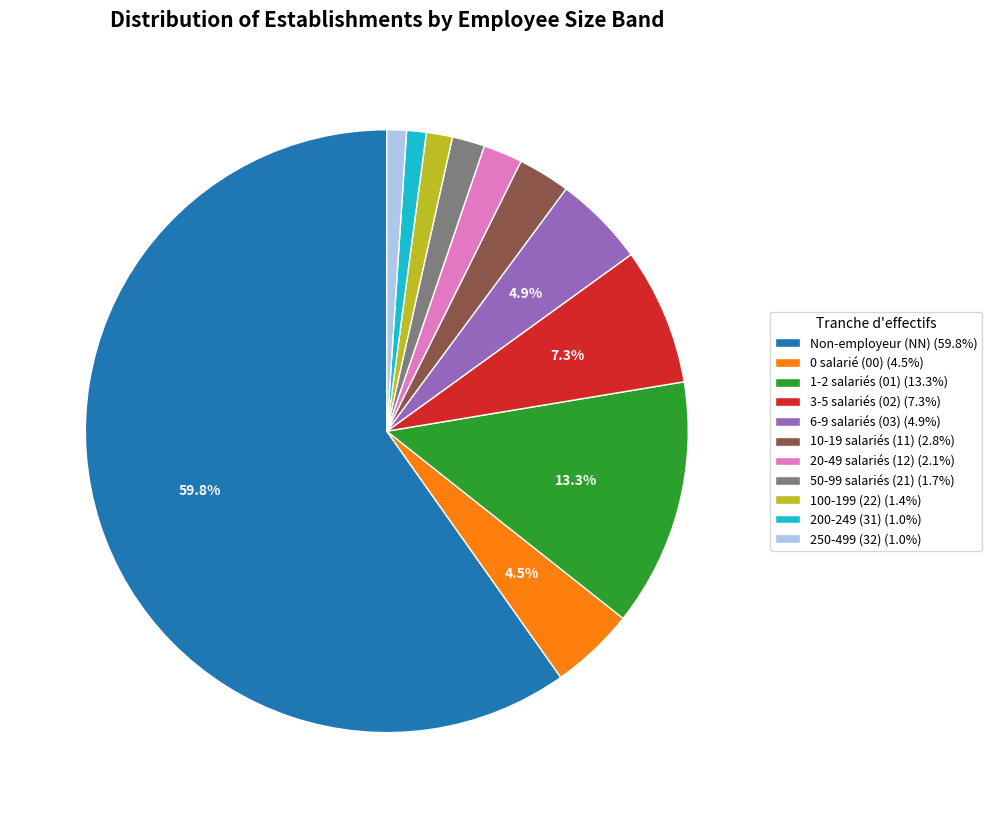

What percentage is NOT represented by 1-2 salariés (01) (13.3%)?

86.7%